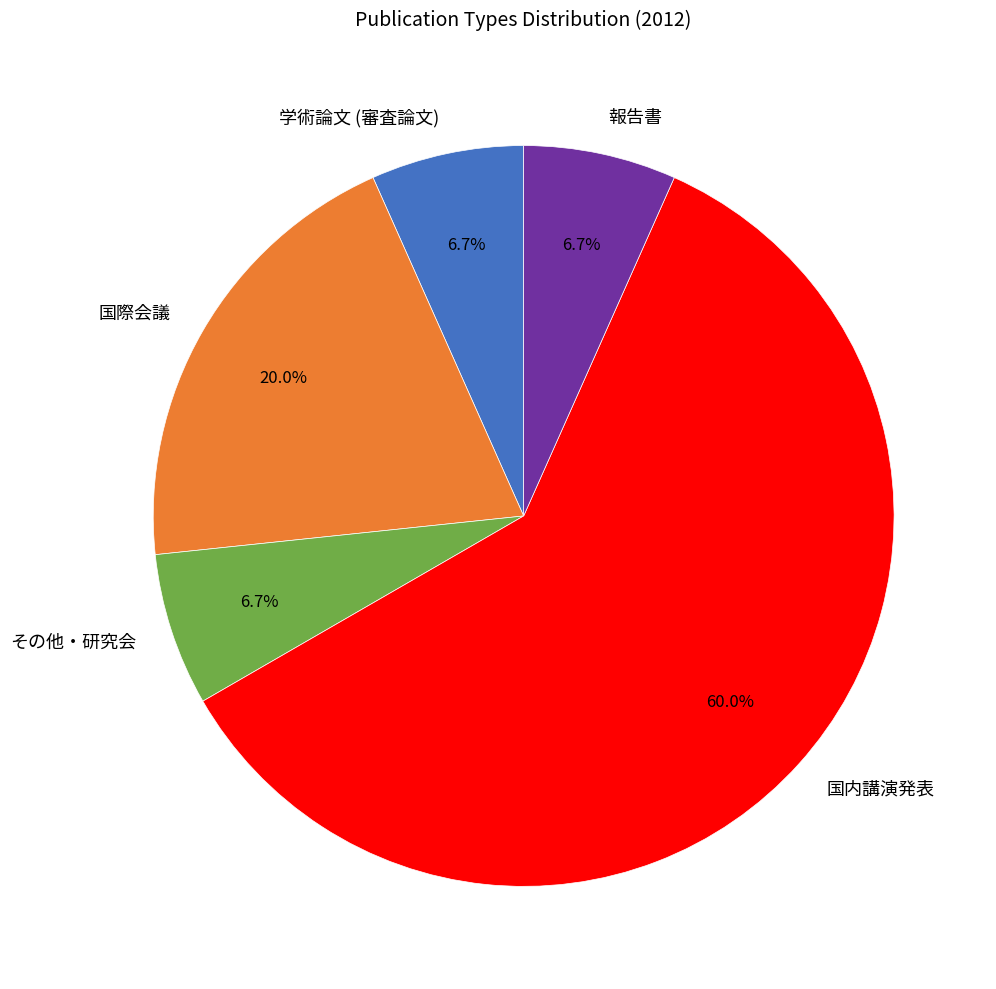

To the nearest percent, what is the difference between the largest and smallest slice percentages?

53%